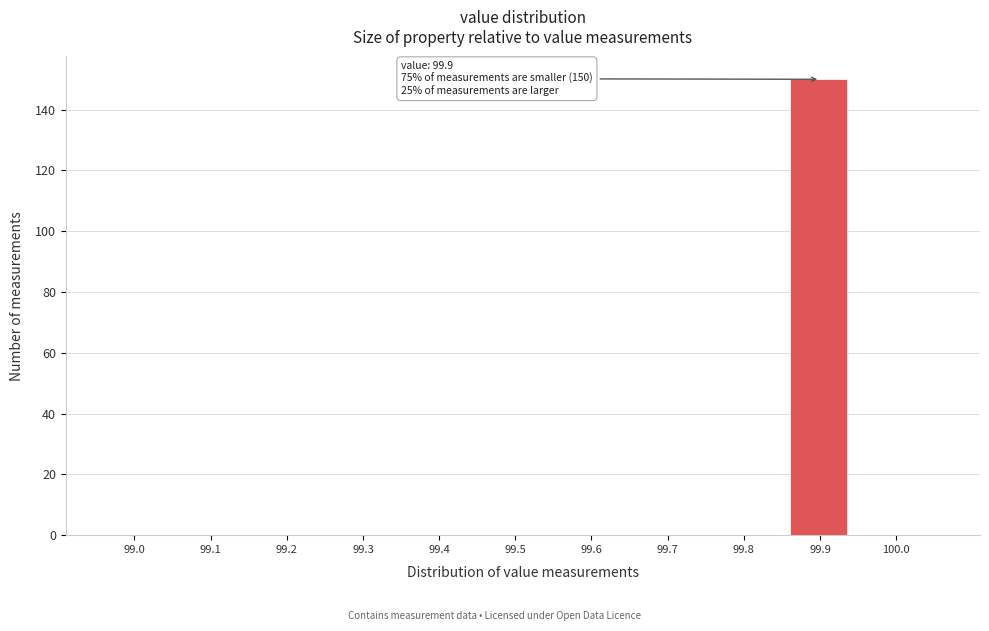

Reading left to right, what are all the values shown in this chart?

99.0=0	99.1=0	99.2=0	99.3=0	99.4=0	99.5=0	99.6=0	99.7=0	99.8=0	99.9=150	100.0=0